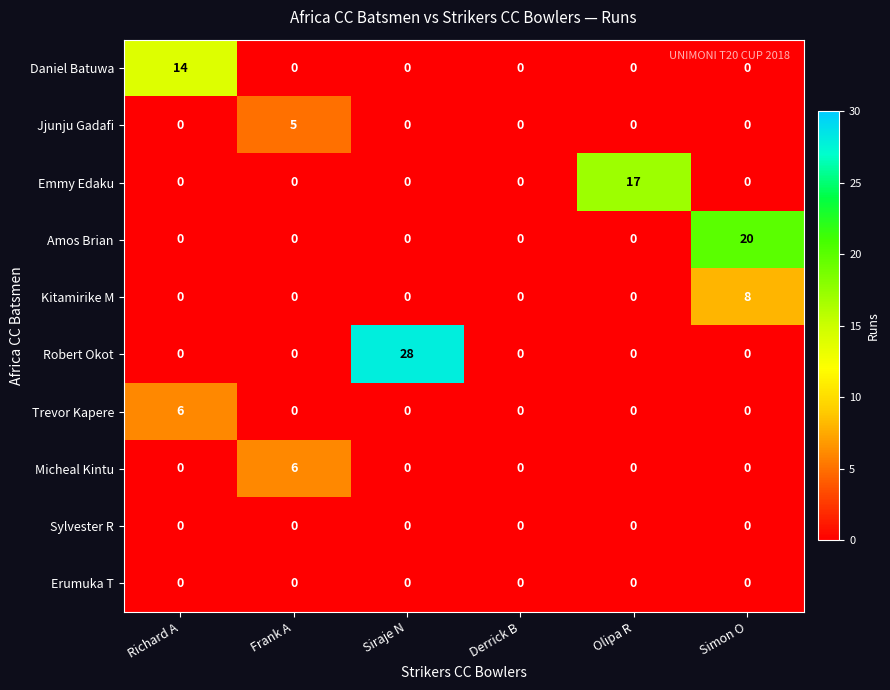

Which series has the widest spread of values?

Robert Okot